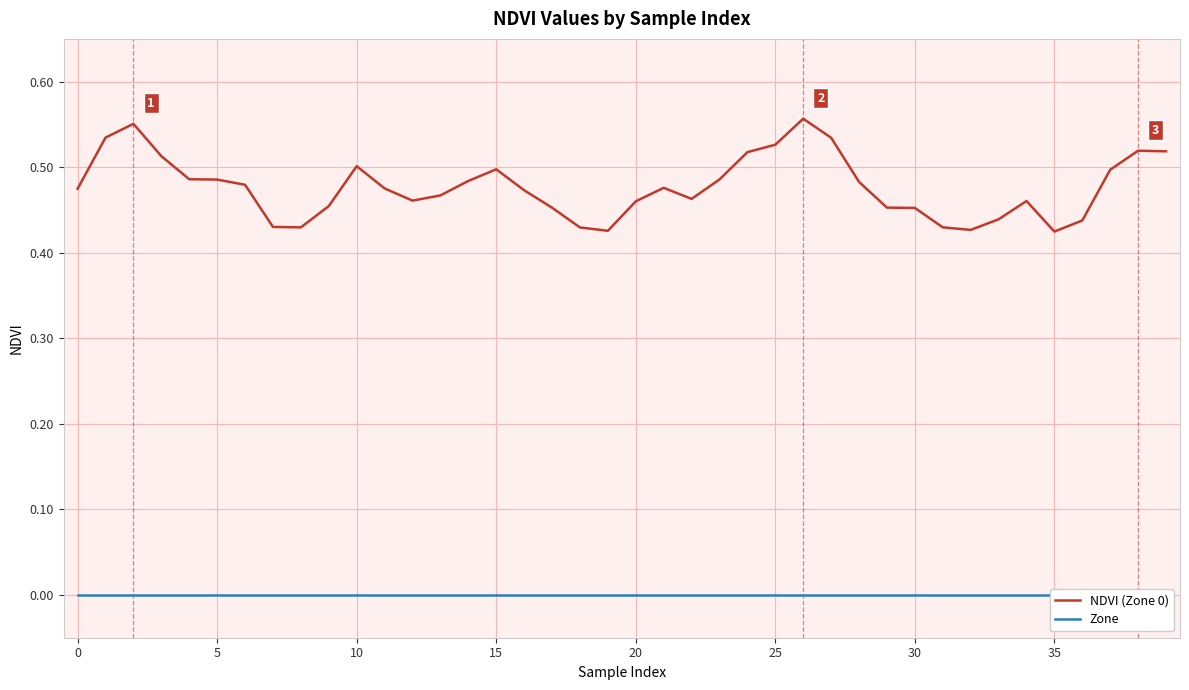

Which category has the lowest value in the NDVI (Zone 0) series?

35